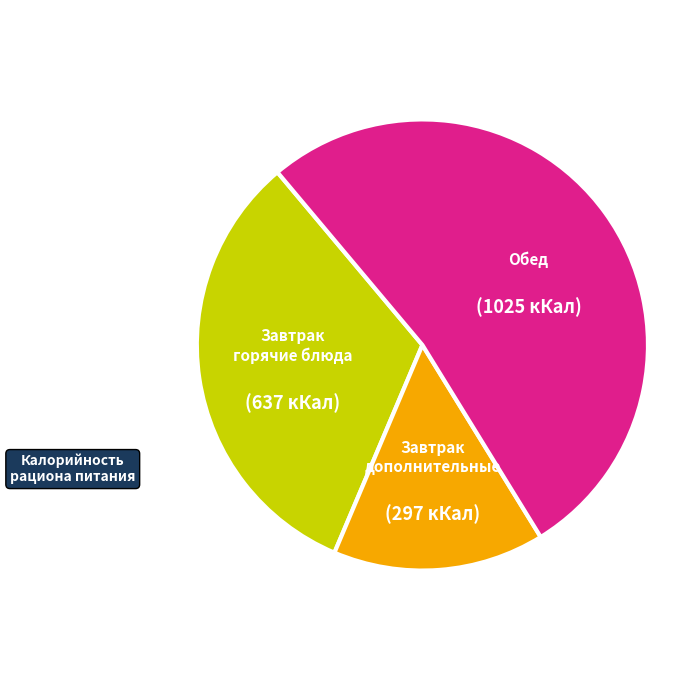

Is there any slice that represents more than half of the pie?

Yes